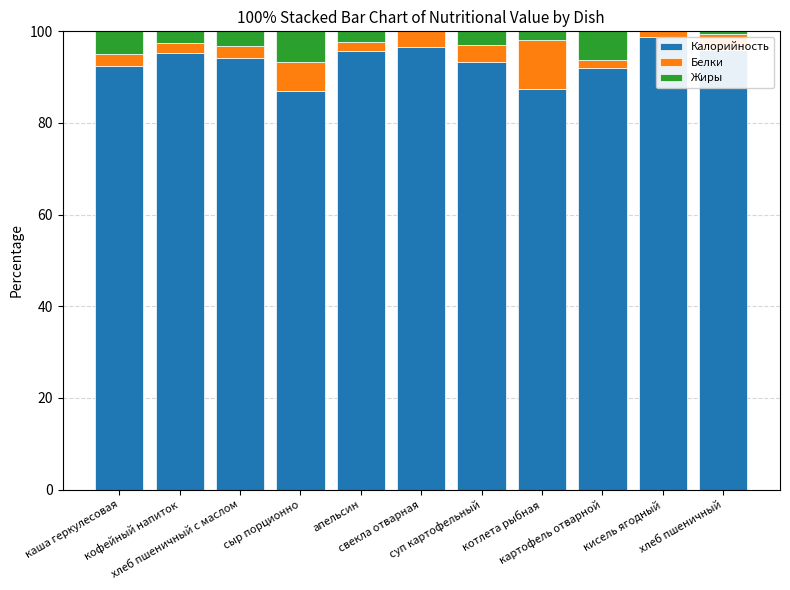

What is the sum of all Калорийность values?

1028.3